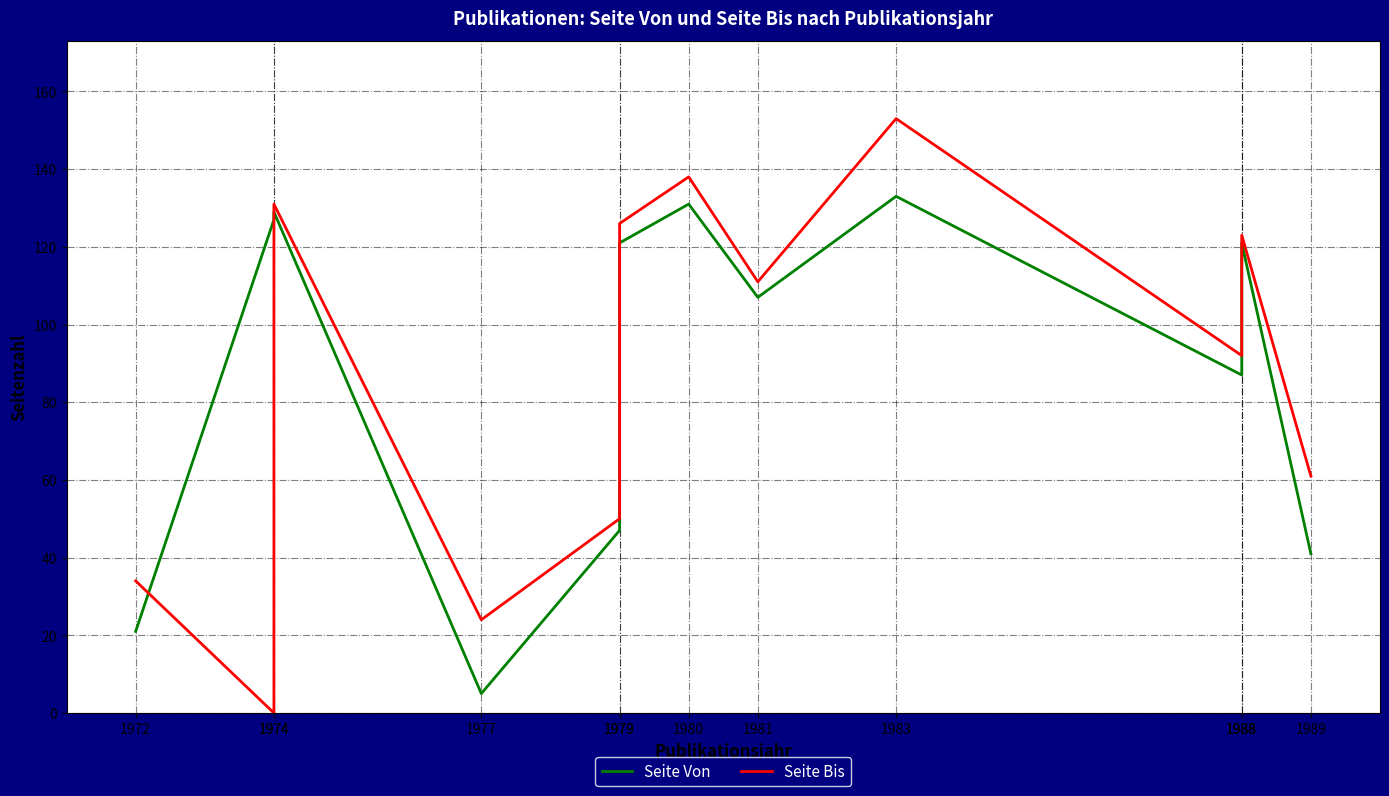

What is the difference between the highest and lowest values at 1988?

5